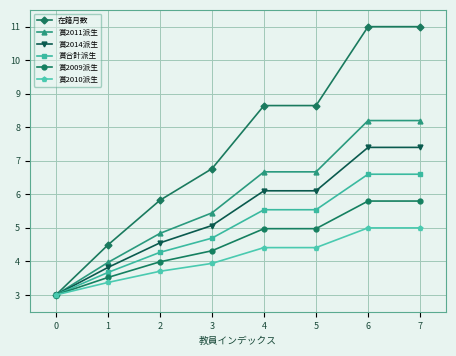

What is the difference between the maximum and minimum values in the 賞2014派生 series?

4.4